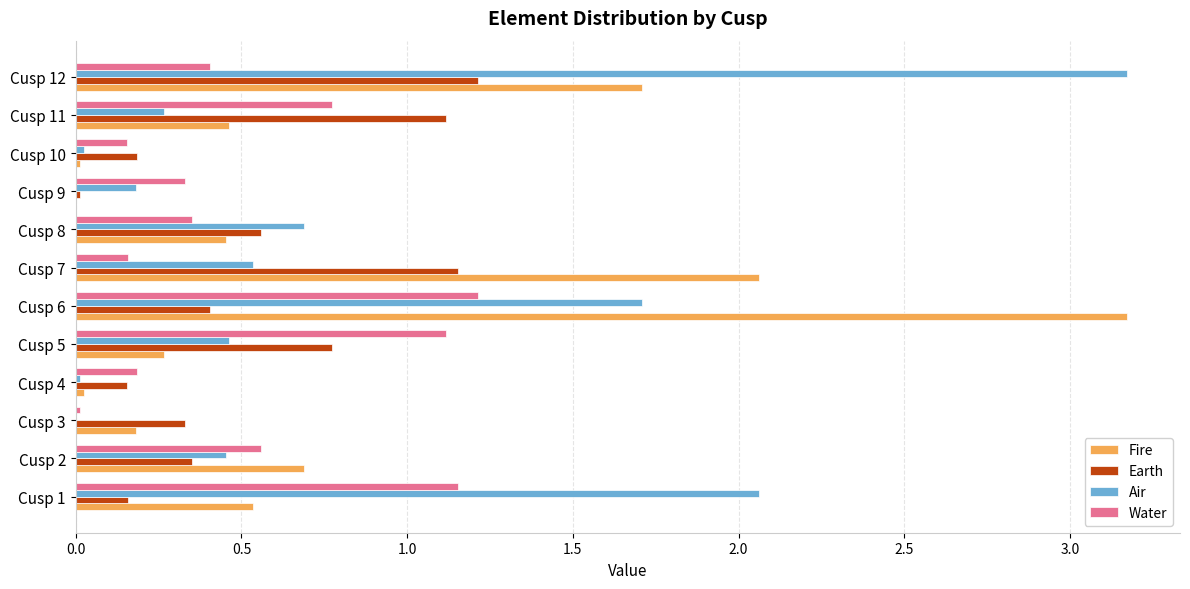

Which series changed the most between Cusp 7 and Cusp 10?

Fire